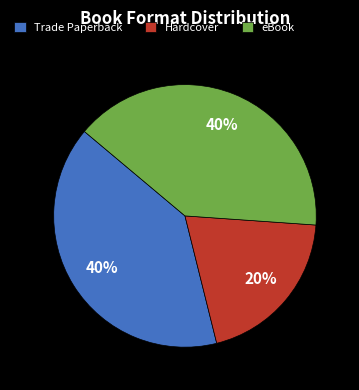

How many segments does this pie chart have?

3